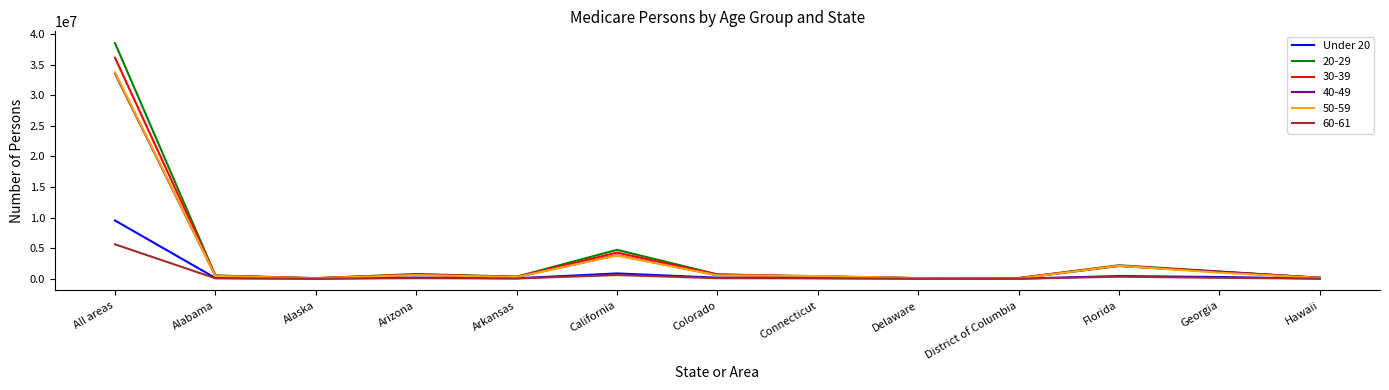

Is the value of 50-59 at Hawaii greater than the value of 30-39 at California?

No